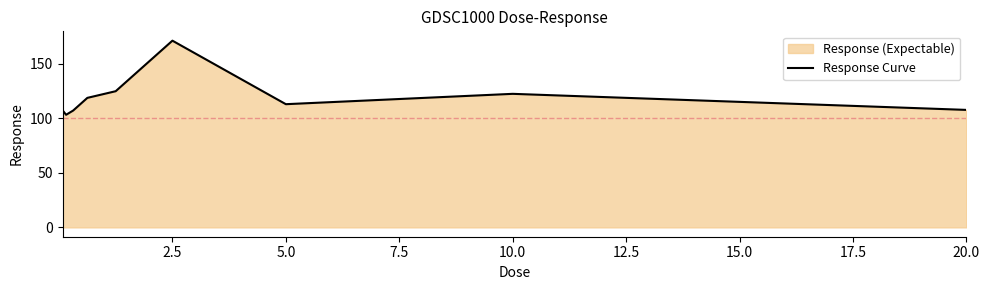

True or false: the data shows 204.3 at 10.0.

False